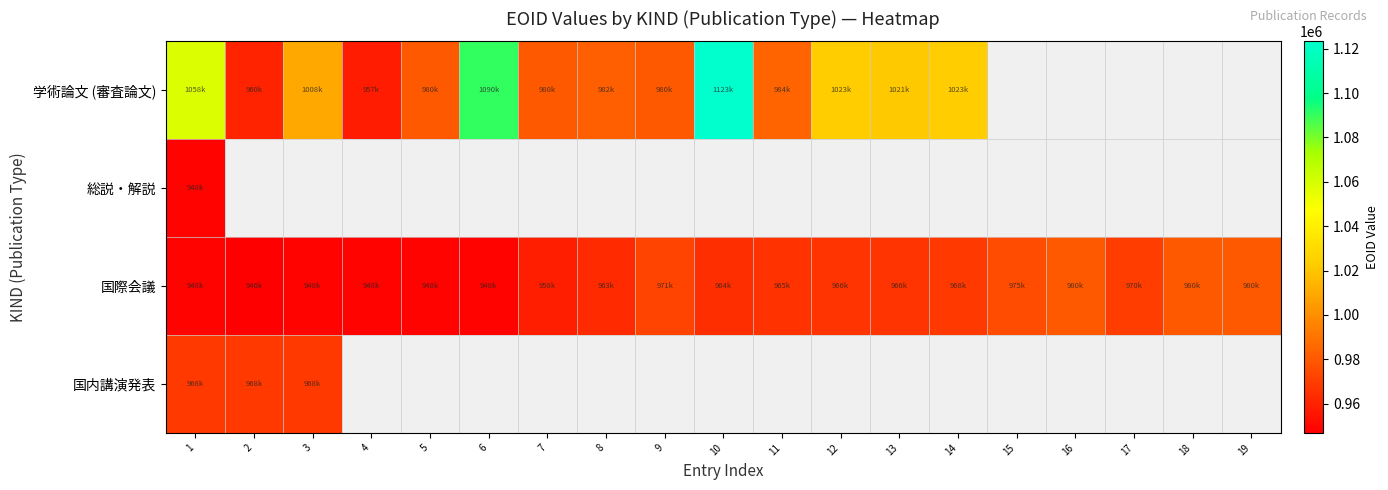

Which series changed the most between 4 and 18?

国際会議